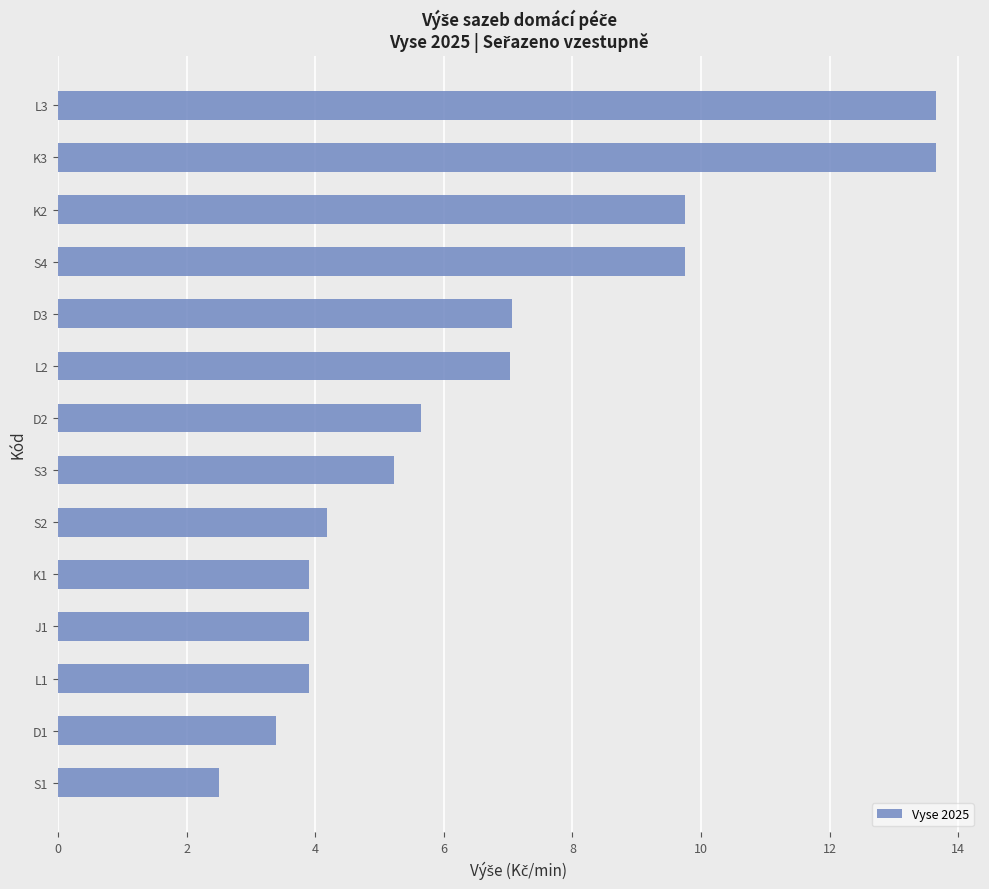

Which category has the lowest value across all series?

S1